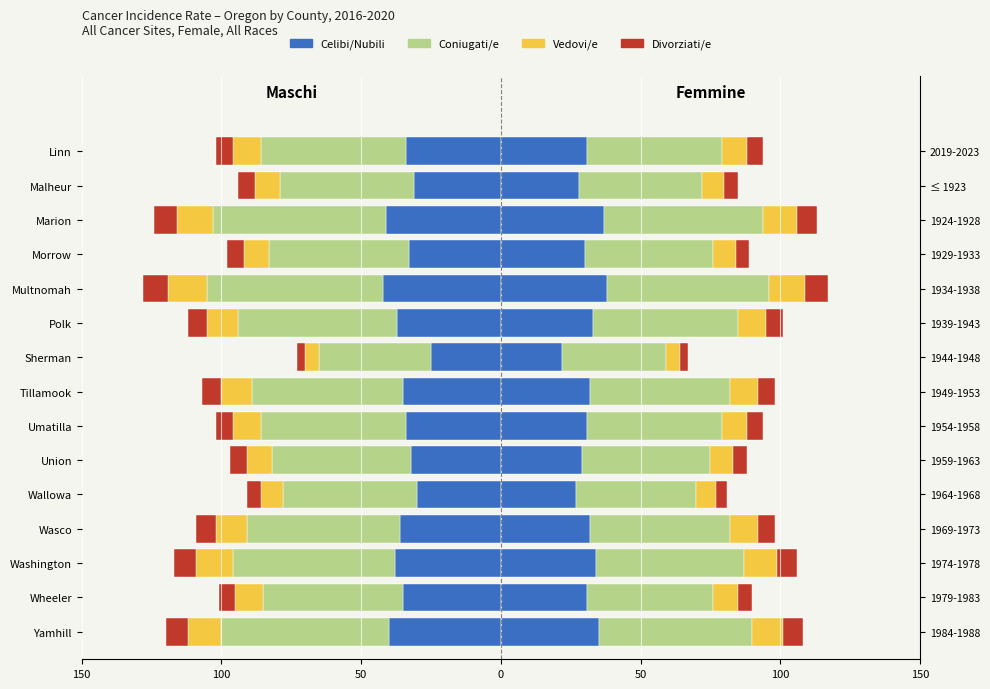

What is the approximate value of Coniugati/e at Union, to the nearest 10?

-50